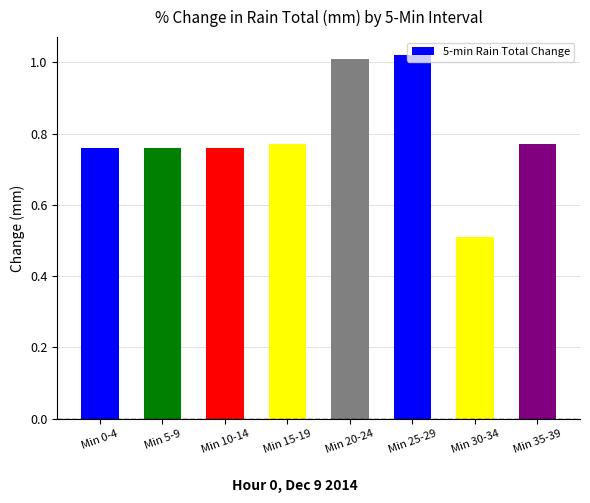

What is the smallest value displayed?

0.5